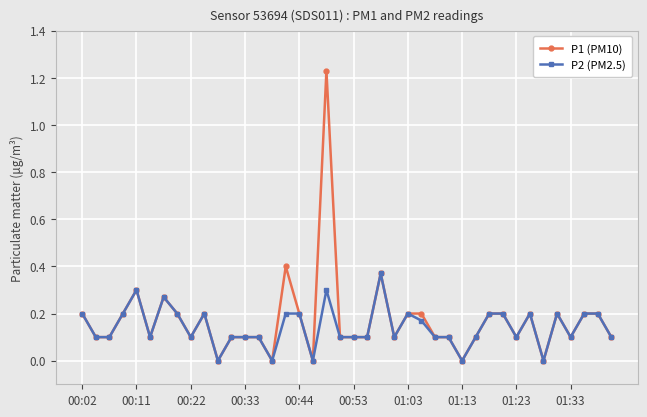

Rank the series by their maximum value, from lowest to highest.

P2 (PM2.5), P1 (PM10)